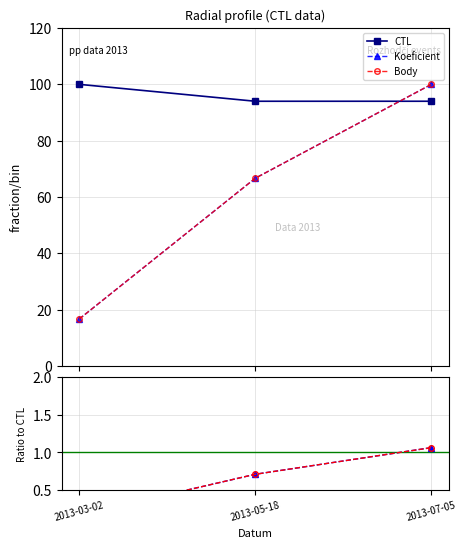

At which category does the chart reach its peak across all series?

2013-03-02